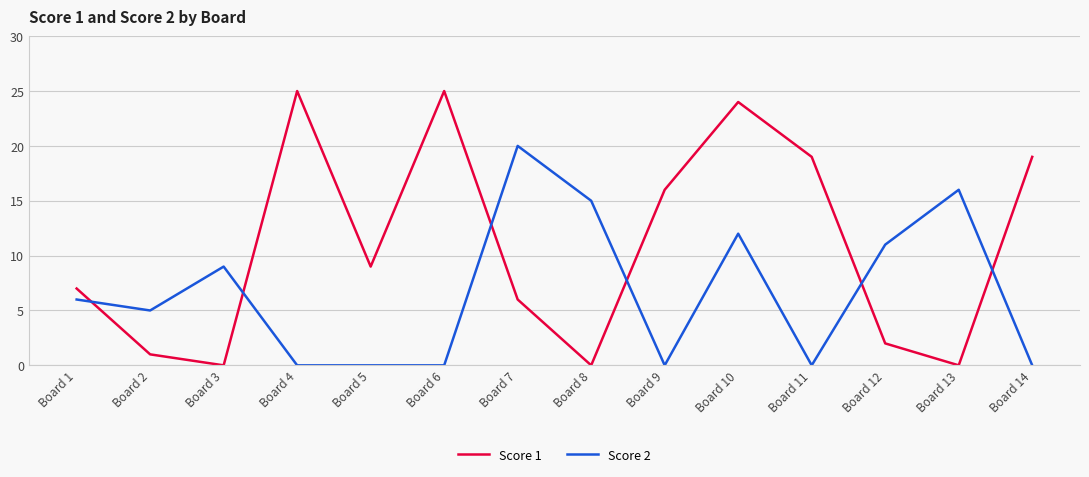

What is the difference between the highest and lowest values at Board 8?

15